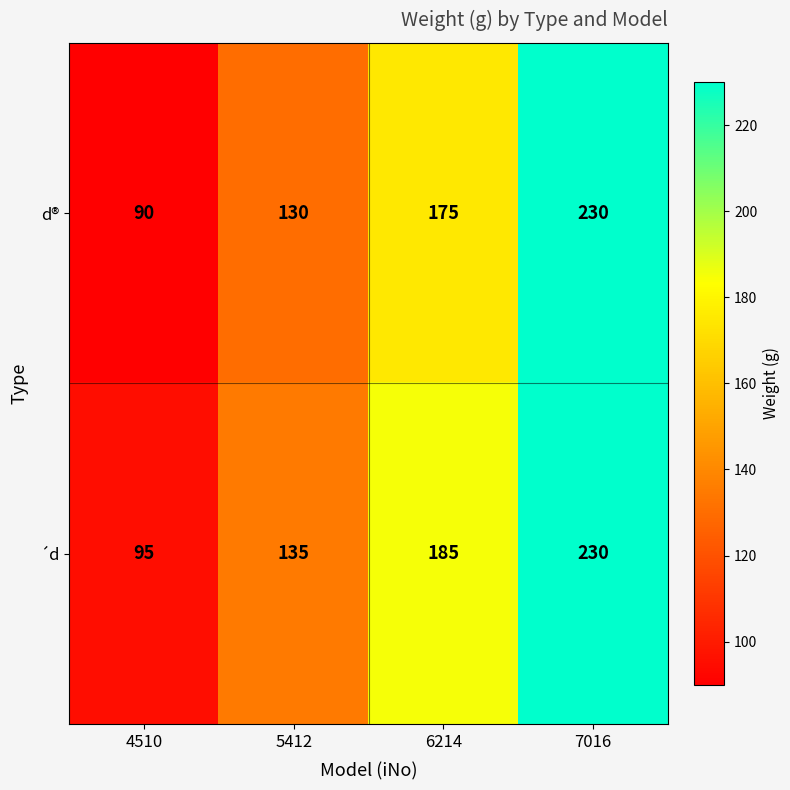

Which series has the widest spread of values?

d®